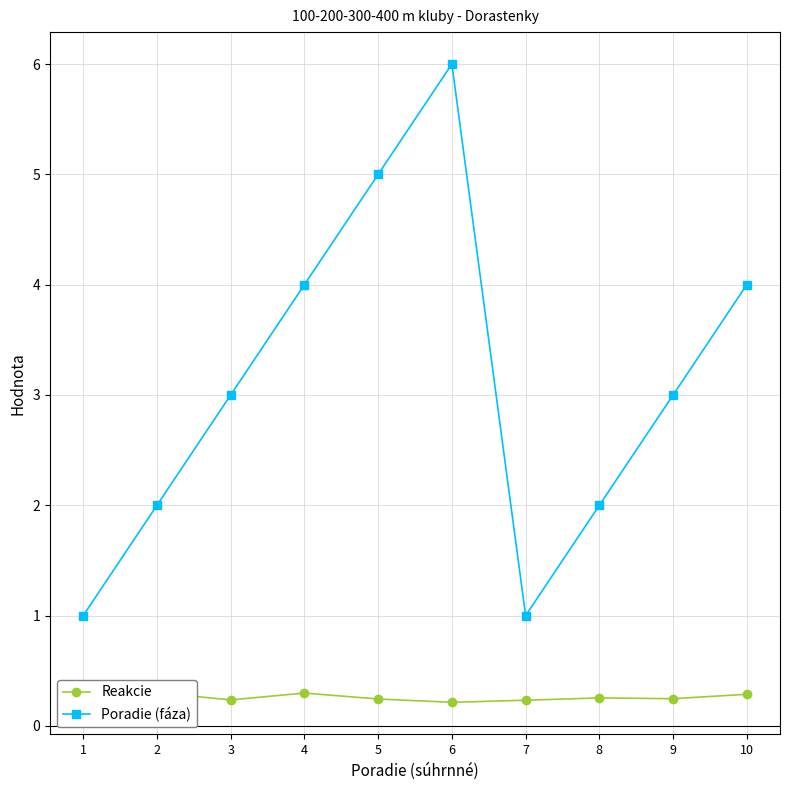

How many values in the Poradie (fáza) series are below 3?

4